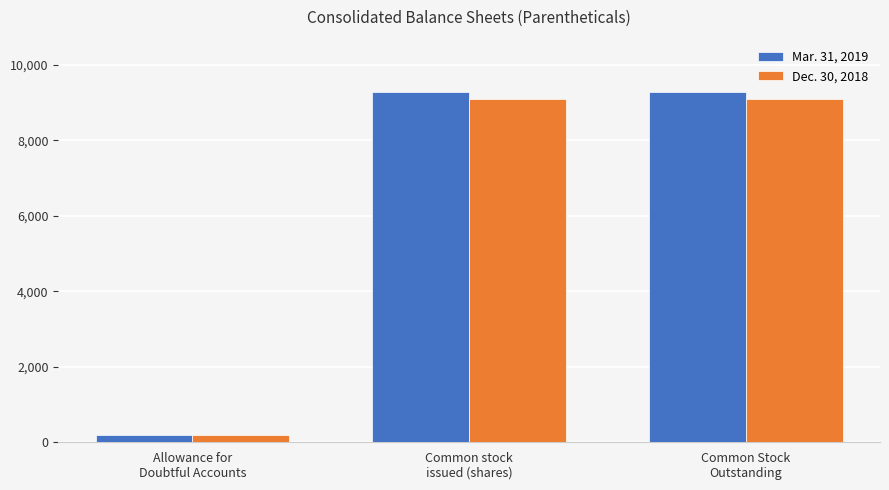

True or false: Mar. 31, 2019 has a value of 9274 at Common stock
issued (shares).

True